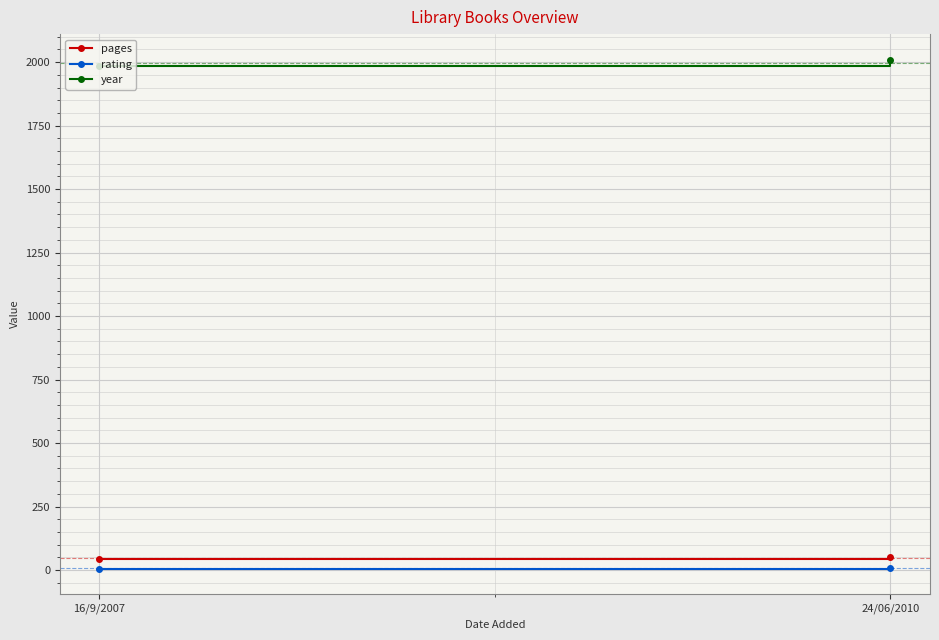

Where is pages nearest to the value 48?

16/9/2007